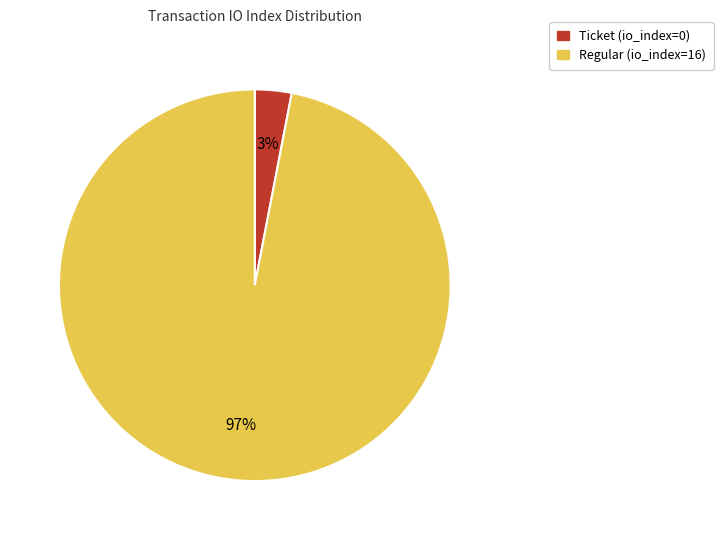

To the nearest percent, what percentage of the pie is Regular (io_index=16)?

97%